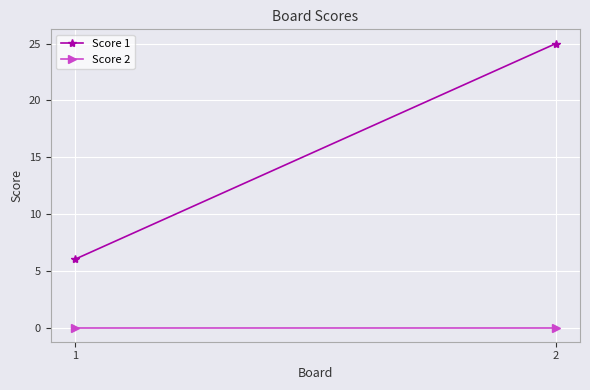

Rank the series by their maximum value, from lowest to highest.

Score 2, Score 1